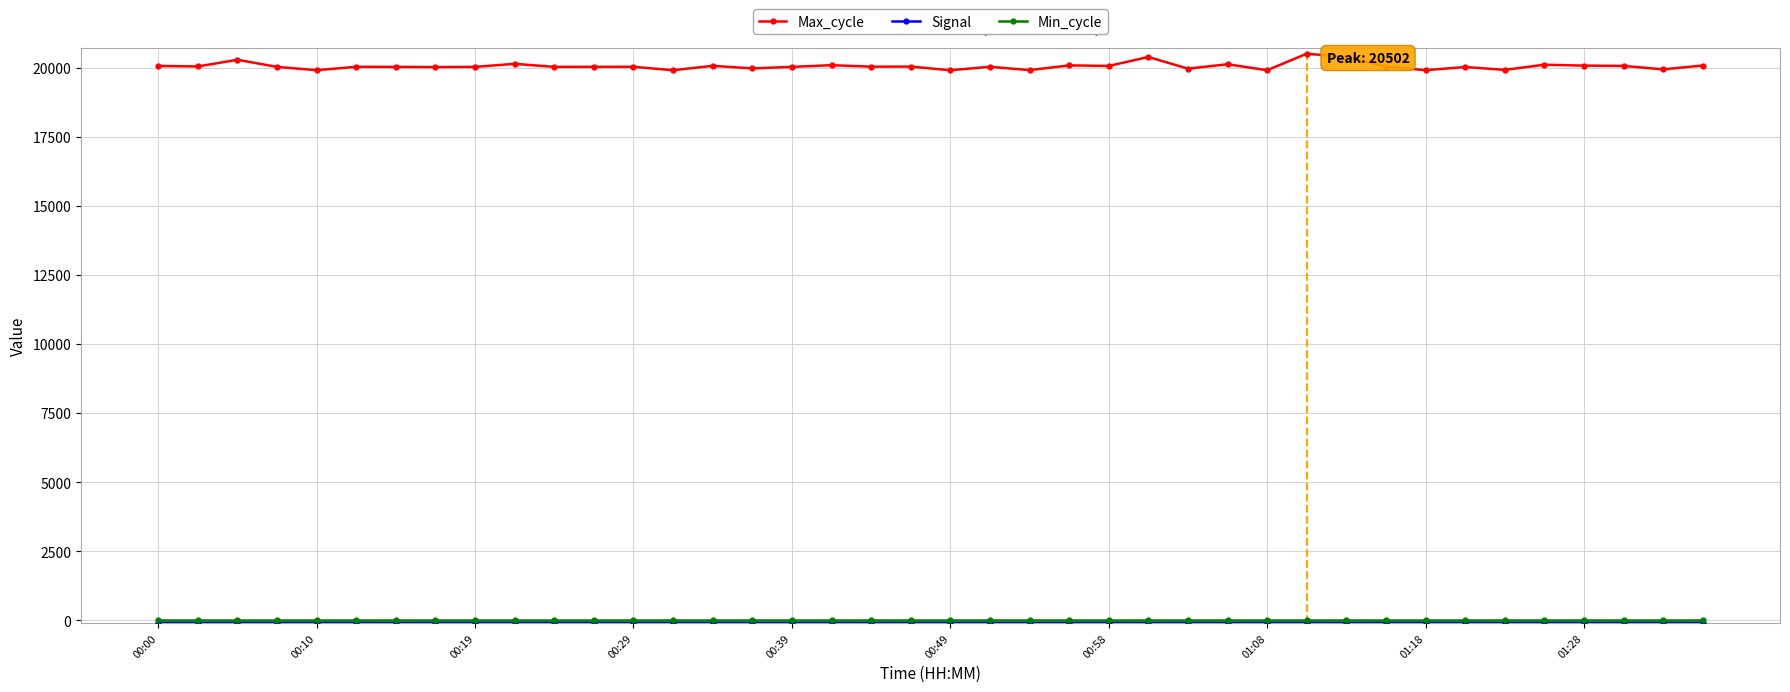

What is the smallest value displayed?

-85